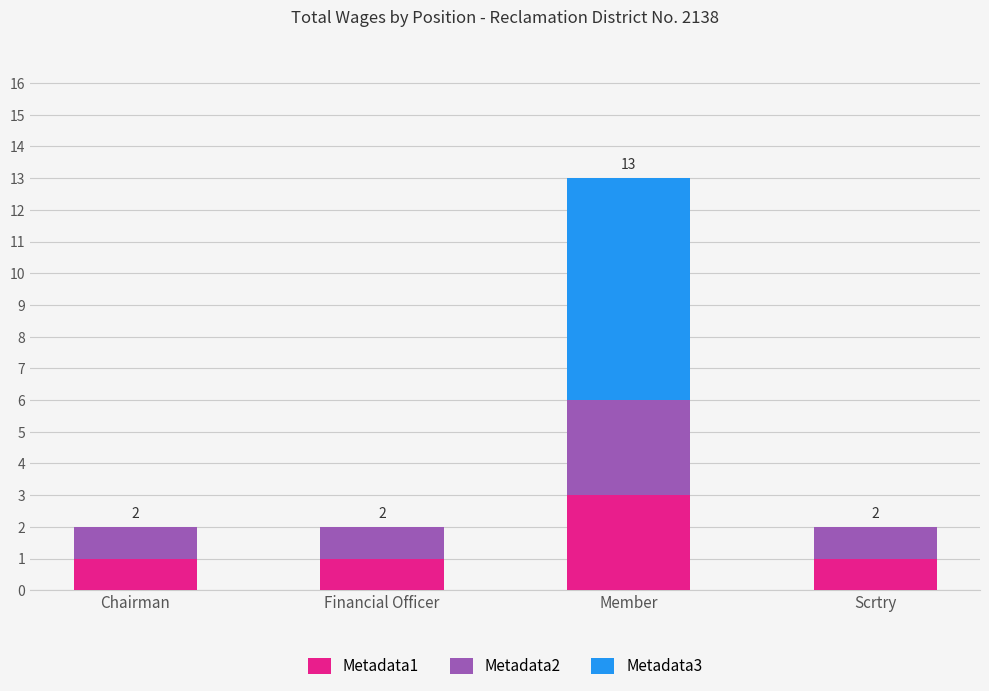

Reading left to right, list the values for the Metadata1 series.

Chairman=1	Financial Officer=1	Member=3	Scrtry=1